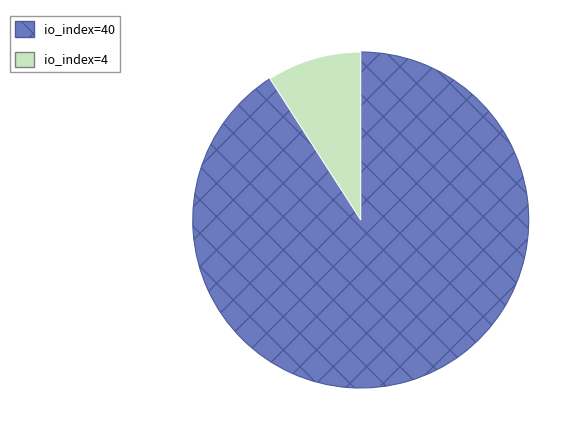

Rank the categories by value from lowest to highest.

io_index=4, io_index=40